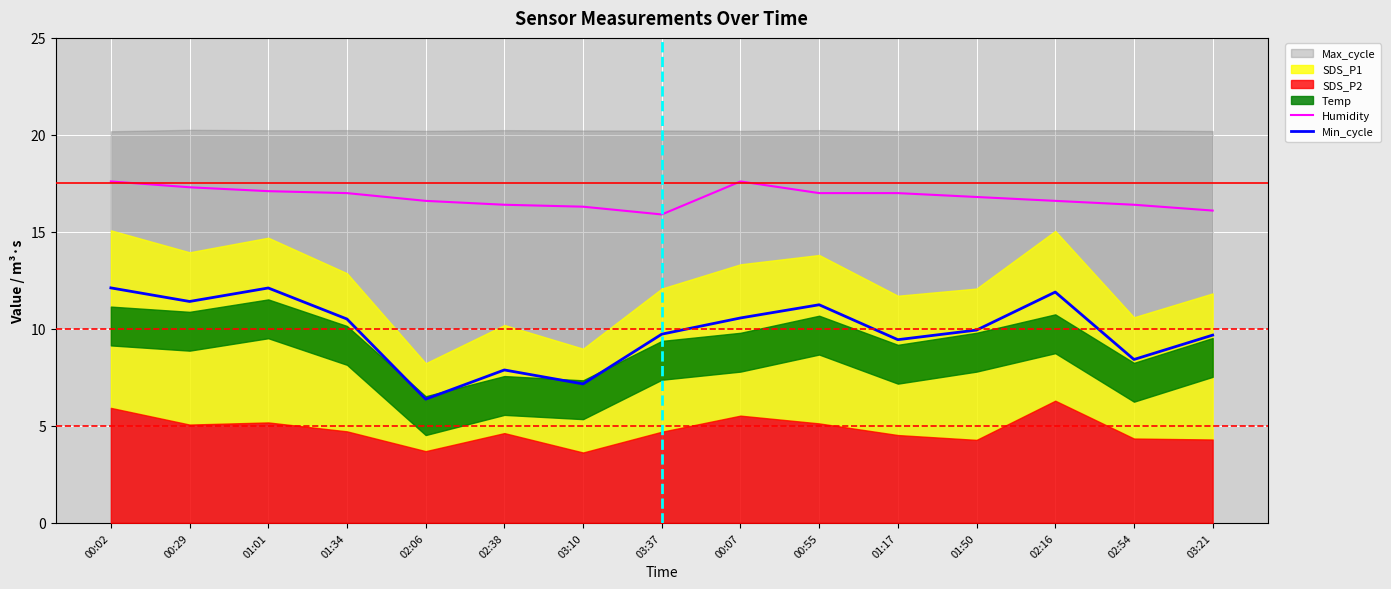

What is the lowest value of the Humidity series?

15.9